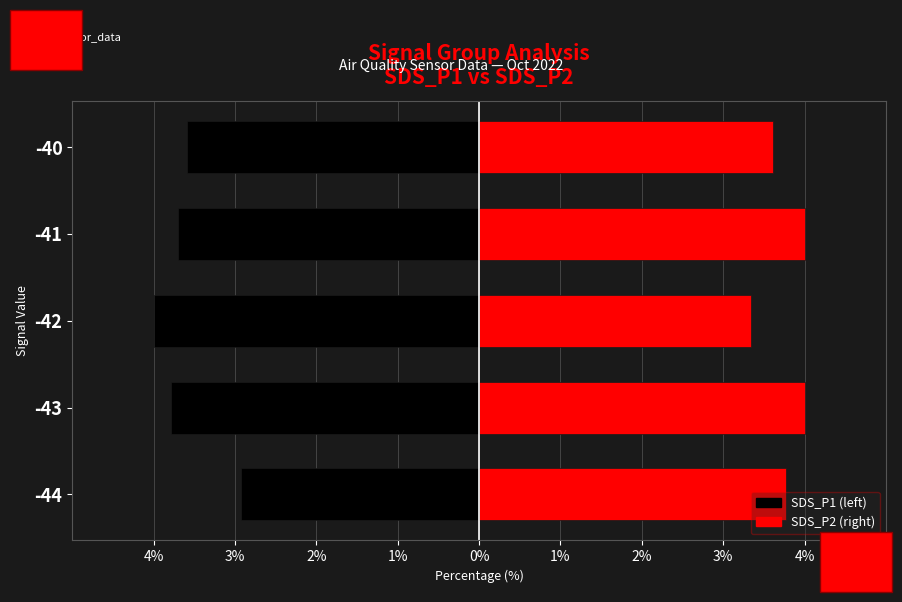

The SDS_P2 series shows 3.8 at -44. True or false?

True